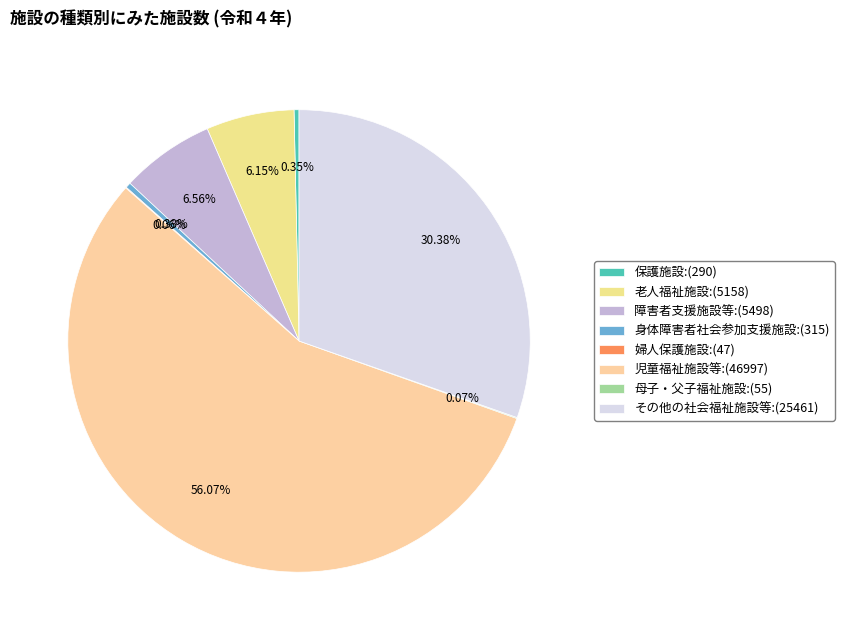

Does any single category account for the majority?

Yes